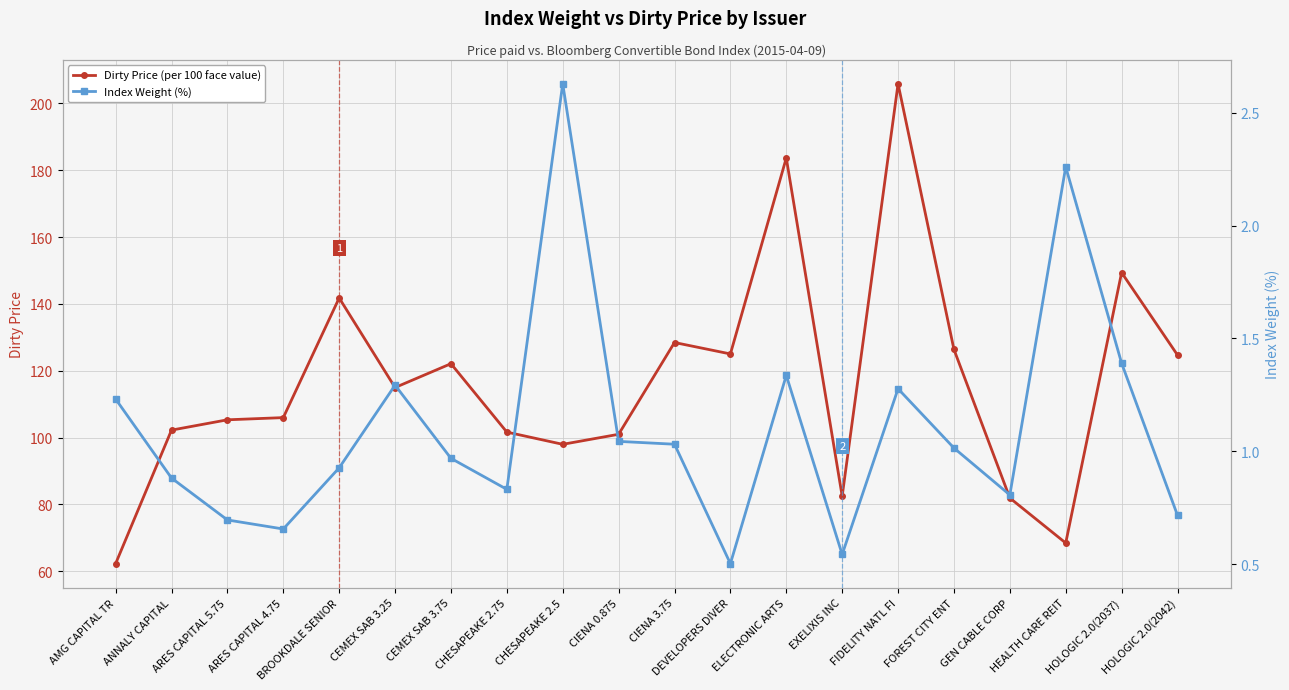

Reading right to left, what are all the values shown in this chart?

Dirty Price (per 100 face value): HOLOGIC 2.0(2042)=124.7	HOLOGIC 2.0(2037)=149.4	HEALTH CARE REIT=68.5	GEN CABLE CORP=81.9	FOREST CITY ENT=126.4	FIDELITY NATL FI=205.9	EXELIXIS INC=82.5	ELECTRONIC ARTS=183.7	DEVELOPERS DIVER=125.0	CIENA 3.75=128.5	CIENA 0.875=101.0	CHESAPEAKE 2.5=98.0	CHESAPEAKE 2.75=101.7	CEMEX SAB 3.75=122.1	CEMEX SAB 3.25=115.0	BROOKDALE SENIOR=141.8	ARES CAPITAL 4.75=106.0	ARES CAPITAL 5.75=105.3	ANNALY CAPITAL=102.2	AMG CAPITAL TR=62.3
Index Weight (%): HOLOGIC 2.0(2042)=0.7	HOLOGIC 2.0(2037)=1.4	HEALTH CARE REIT=2.3	GEN CABLE CORP=0.8	FOREST CITY ENT=1.0	FIDELITY NATL FI=1.3	EXELIXIS INC=0.5	ELECTRONIC ARTS=1.3	DEVELOPERS DIVER=0.5	CIENA 3.75=1.0	CIENA 0.875=1.0	CHESAPEAKE 2.5=2.6	CHESAPEAKE 2.75=0.8	CEMEX SAB 3.75=1.0	CEMEX SAB 3.25=1.3	BROOKDALE SENIOR=0.9	ARES CAPITAL 4.75=0.7	ARES CAPITAL 5.75=0.7	ANNALY CAPITAL=0.9	AMG CAPITAL TR=1.2